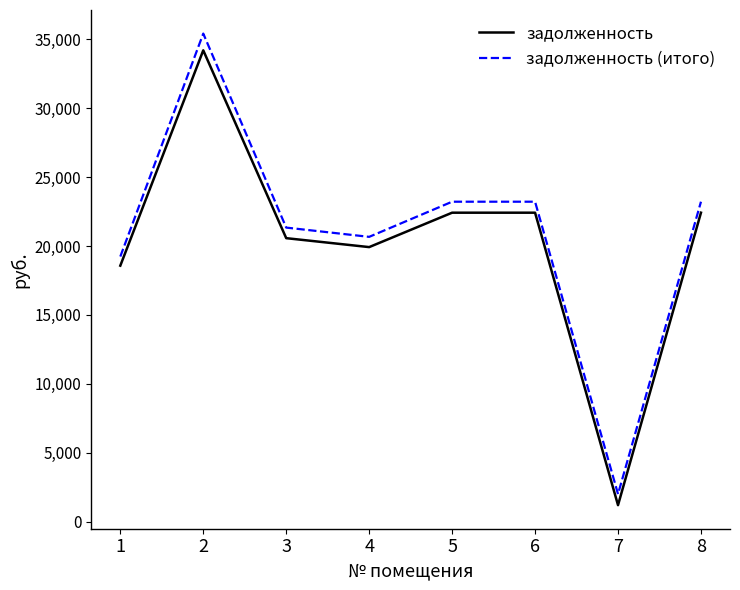

At which category is the sum across all series the highest?

2